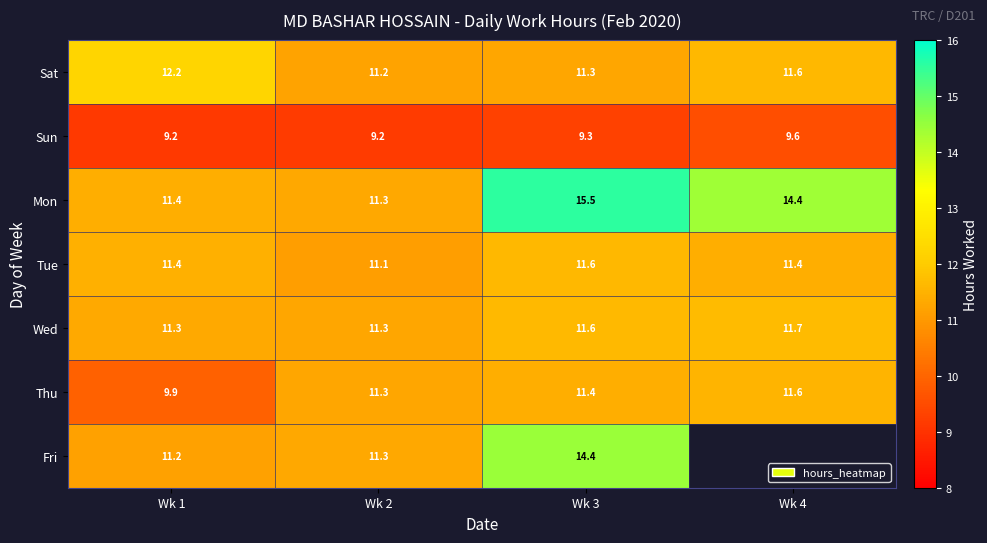

What is the average value of the Tue series?

11.4